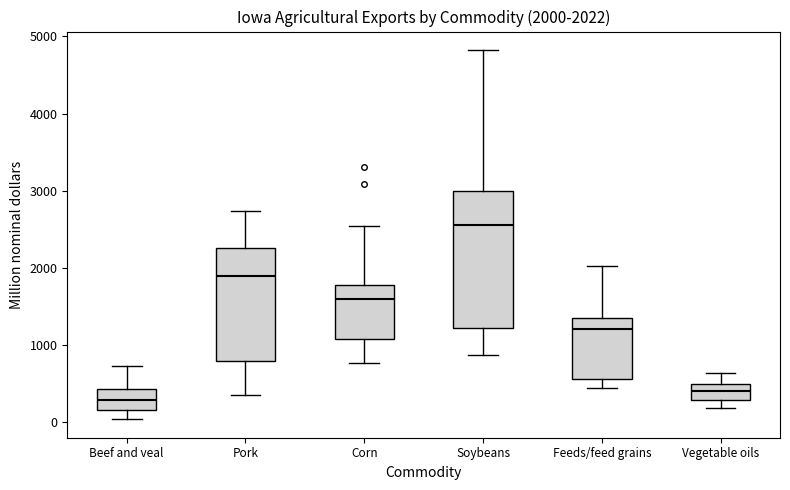

Which box has the lowest median line?

Beef and veal